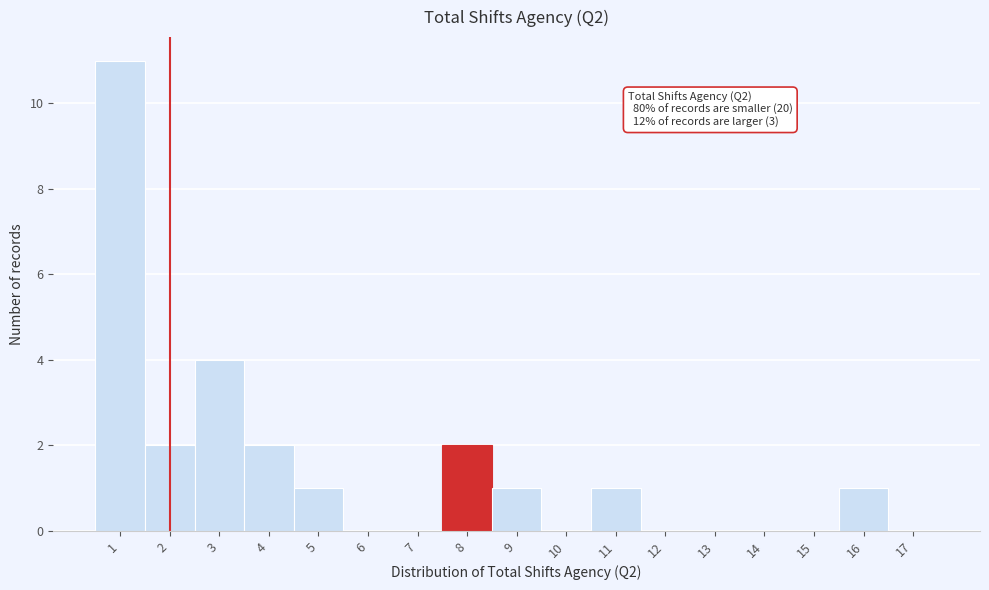

Which range on the x-axis has the tallest bar?

0.5 to 1.5